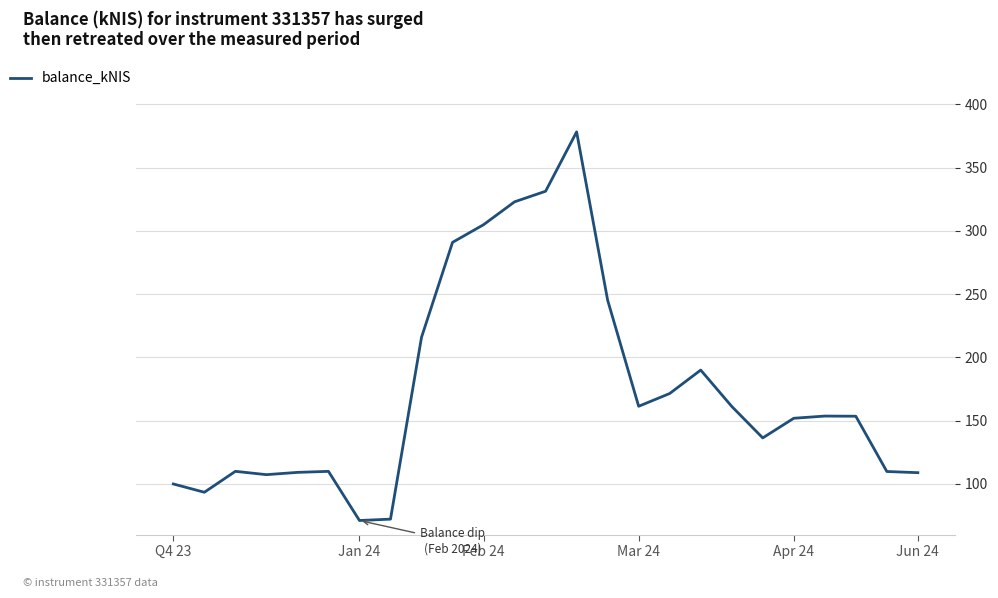

What is the greatest value displayed?

378.2